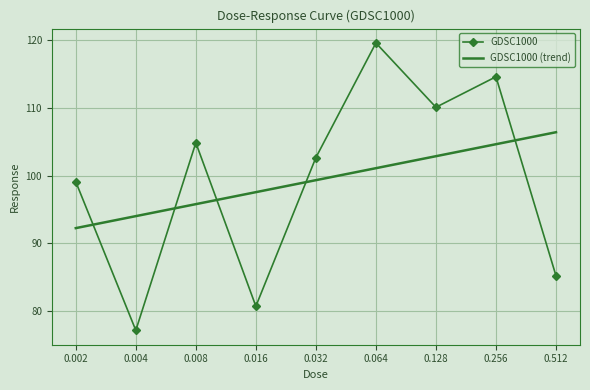

True or false: GDSC1000 (trend) has more than 2 interior local peaks.

False